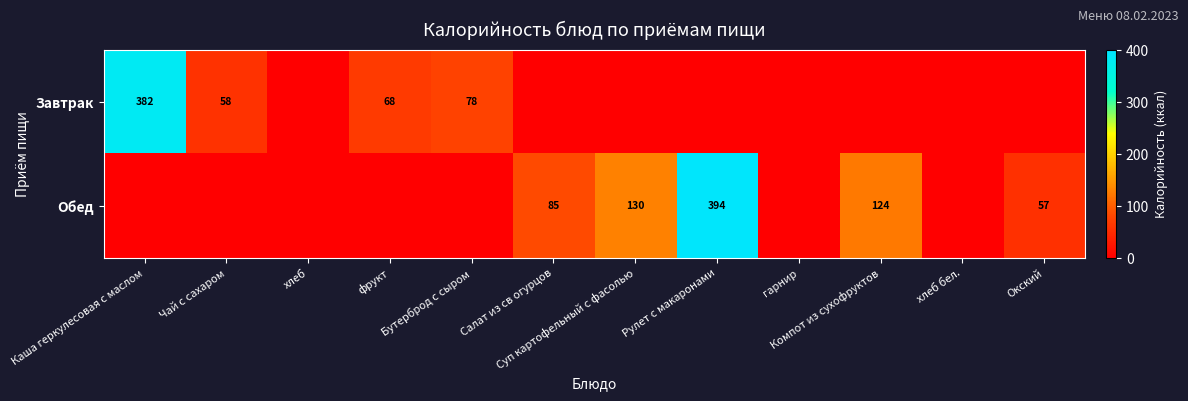

The value of Обед at фрукт is -253. True or false?

False